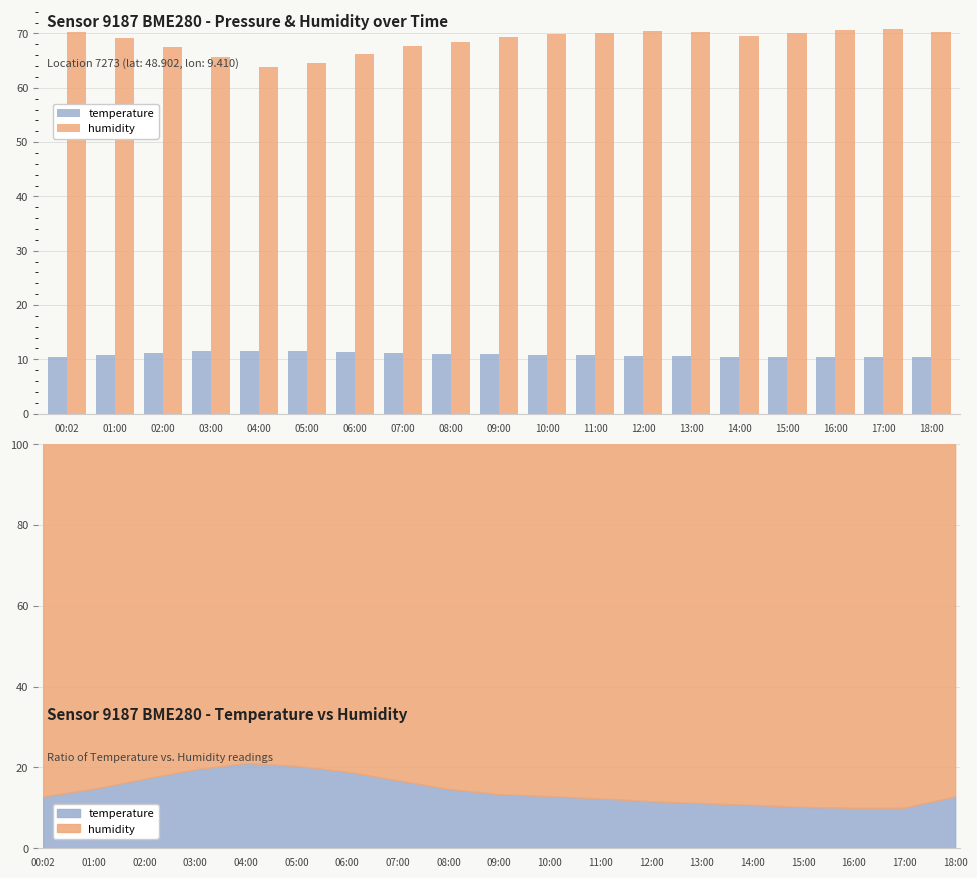

Reading left to right, transcribe all the data shown in this chart.

temperature: 00:02=10.3	01:00=10.8	02:00=11.2	03:00=11.4	04:00=11.6	05:00=11.5	06:00=11.4	07:00=11.2	08:00=11.1	09:00=10.9	10:00=10.9	11:00=10.8	12:00=10.6	13:00=10.6	14:00=10.5	15:00=10.4	16:00=10.4	17:00=10.3	18:00=10.3
humidity: 00:02=70.4	01:00=69.1	02:00=67.5	03:00=65.7	04:00=63.8	05:00=64.5	06:00=66.2	07:00=67.7	08:00=68.5	09:00=69.4	10:00=69.9	11:00=70.1	12:00=70.4	13:00=70.2	14:00=69.5	15:00=70.2	16:00=70.7	17:00=70.8	18:00=70.4